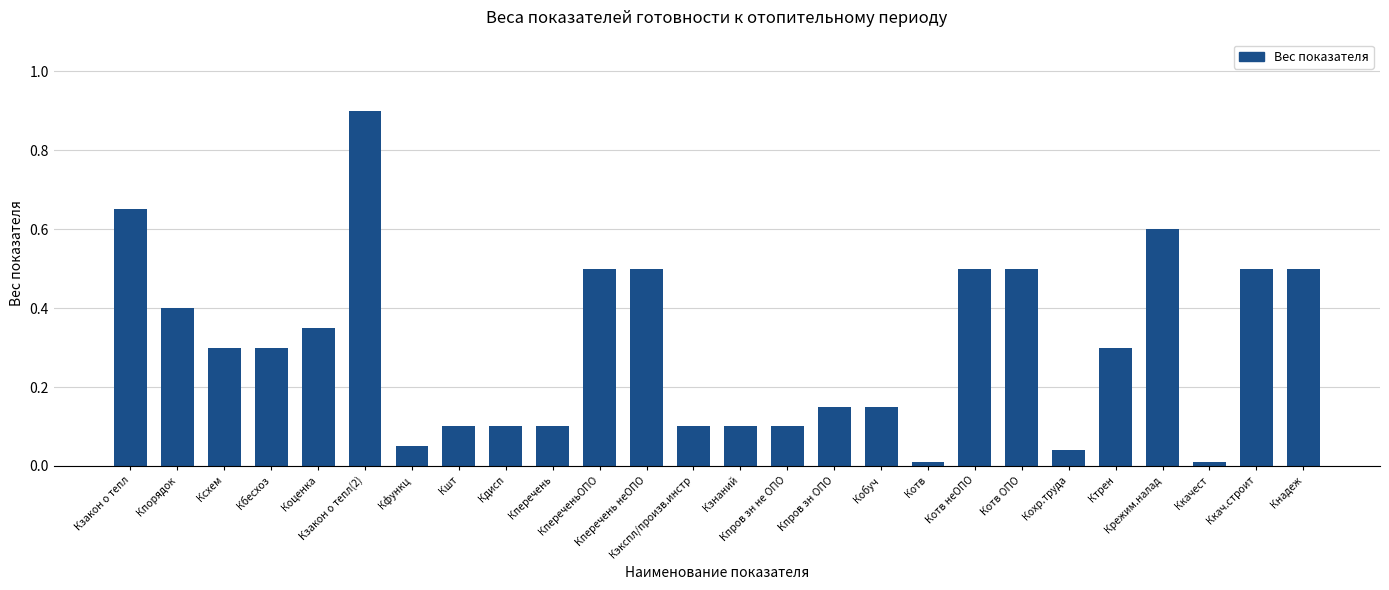

What is the value of the 19th bar from the left?

0.5